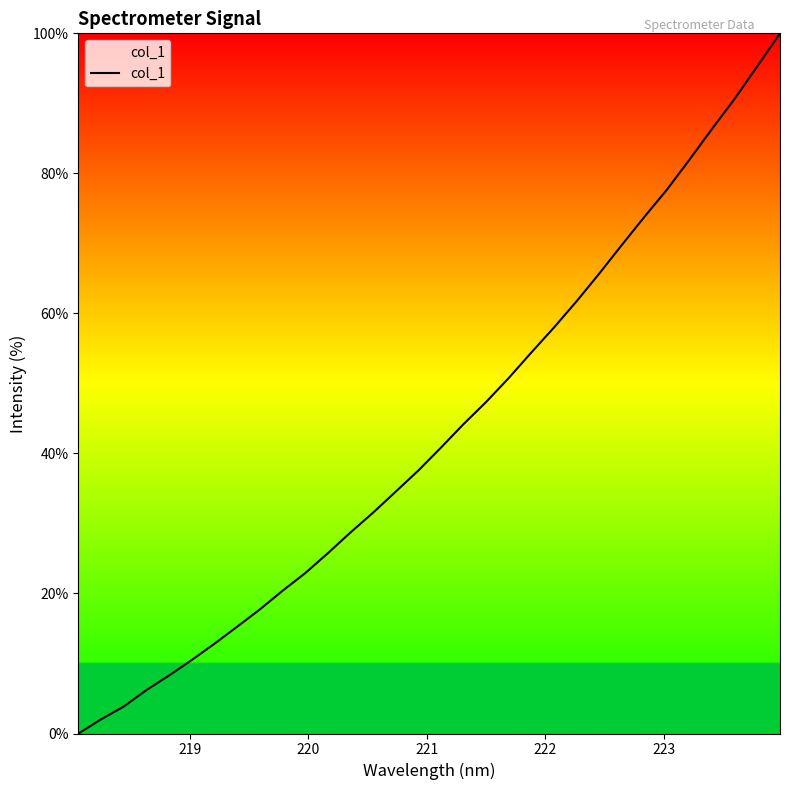

What is the maximum value shown in the chart?

100.0